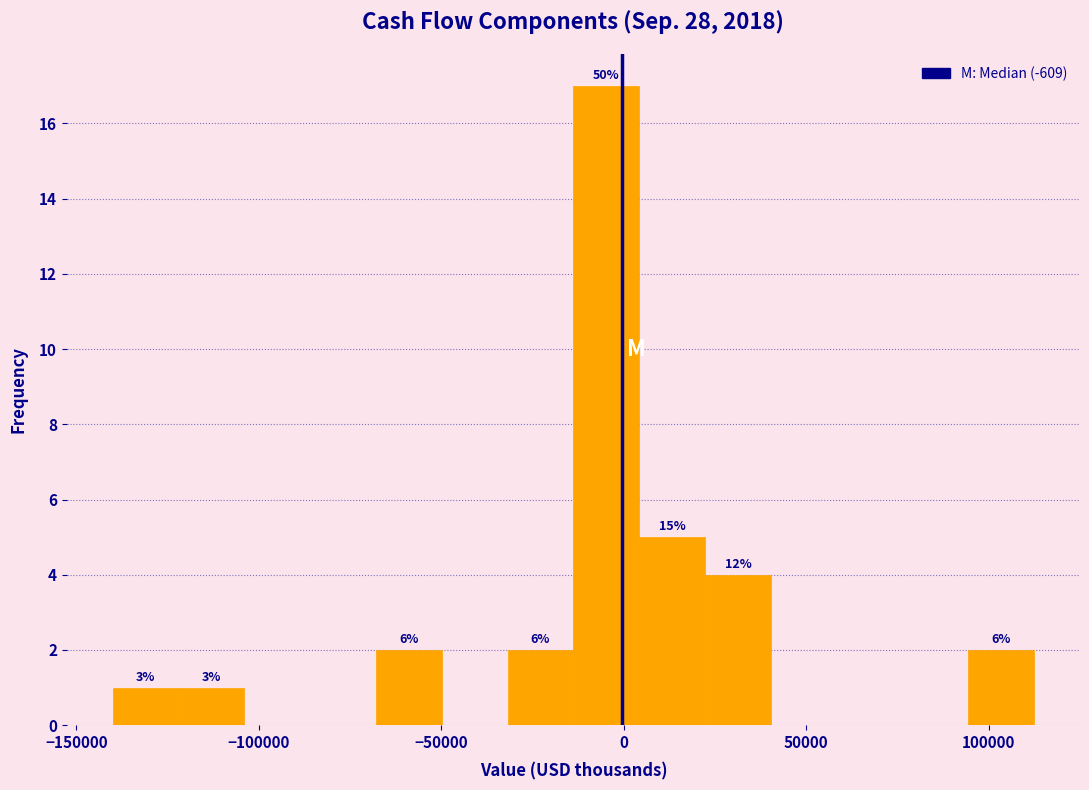

Around what value on the x-axis is the tallest bar? Give the approximate position of its centre, as read against the axis.

-5000